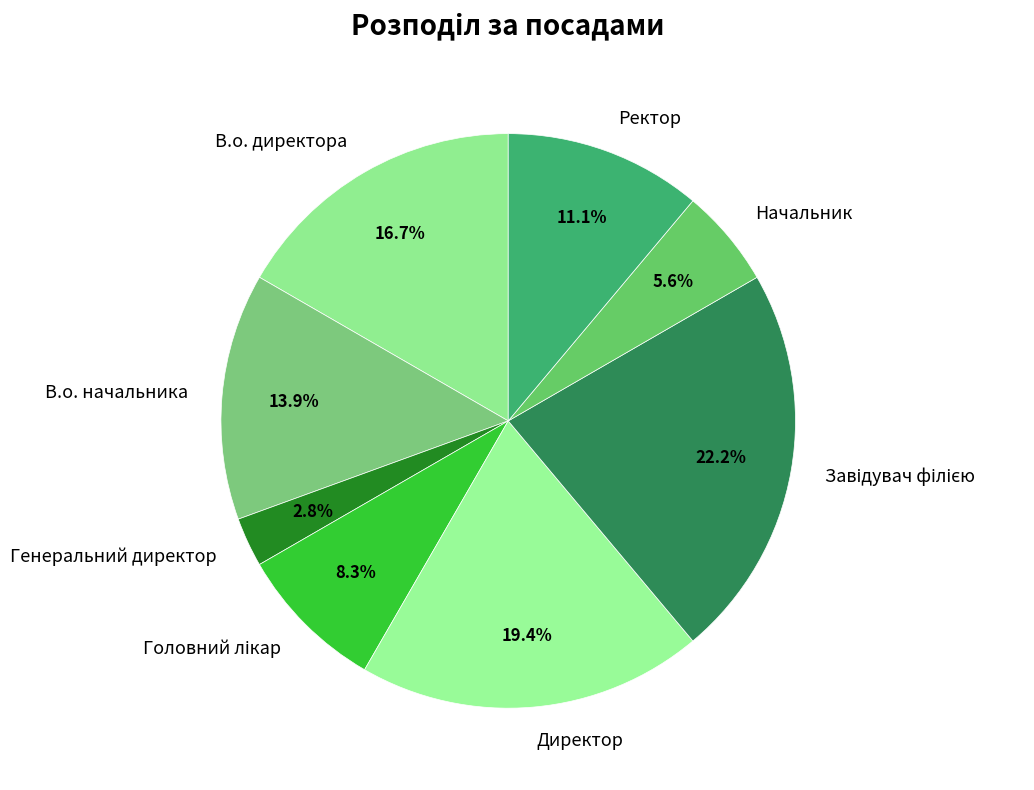

What is the smallest slice in the pie chart?

Генеральний директор